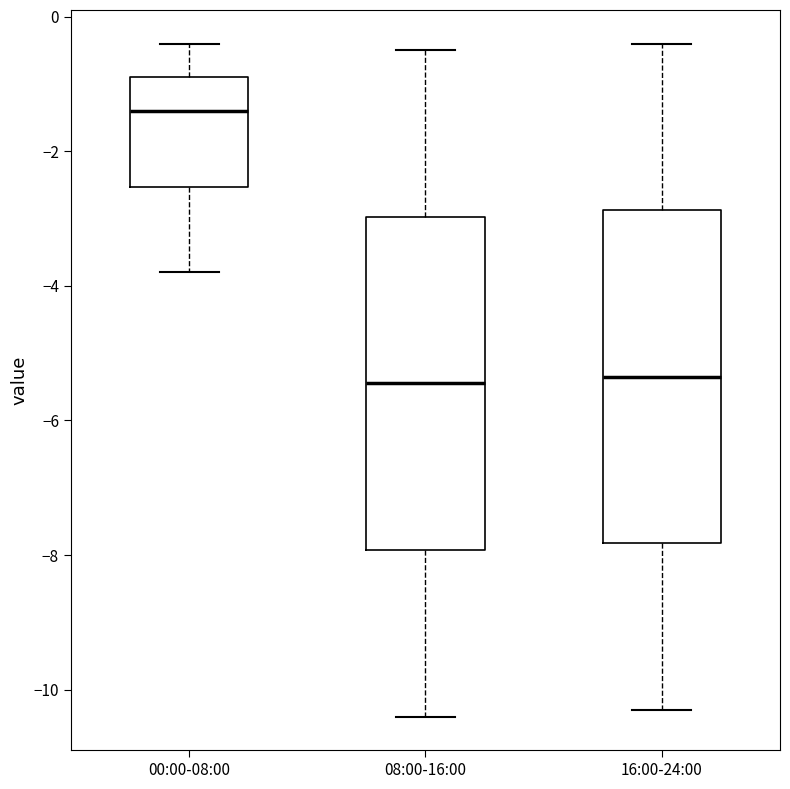

Where does the lower whisker of the box for 08:00-16:00 end on the y-axis? The values are not printed on the chart, so give them approximately, as read against the axis.

-10.4